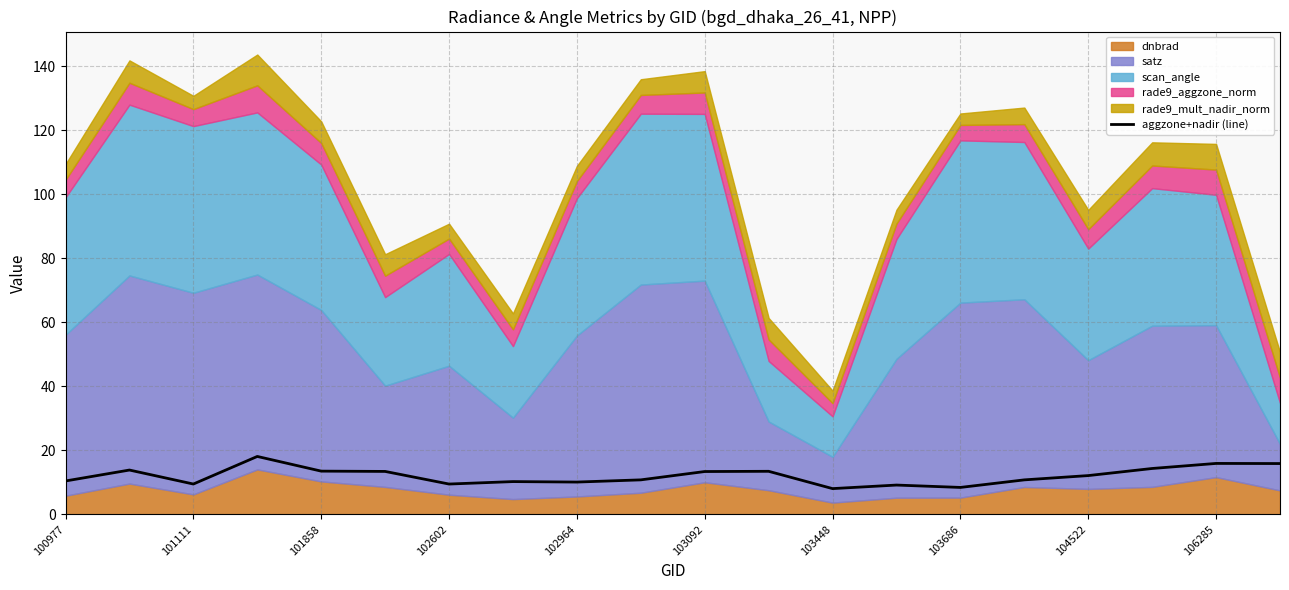

What is the maximum value for aggzone+nadir (line)?

18.1